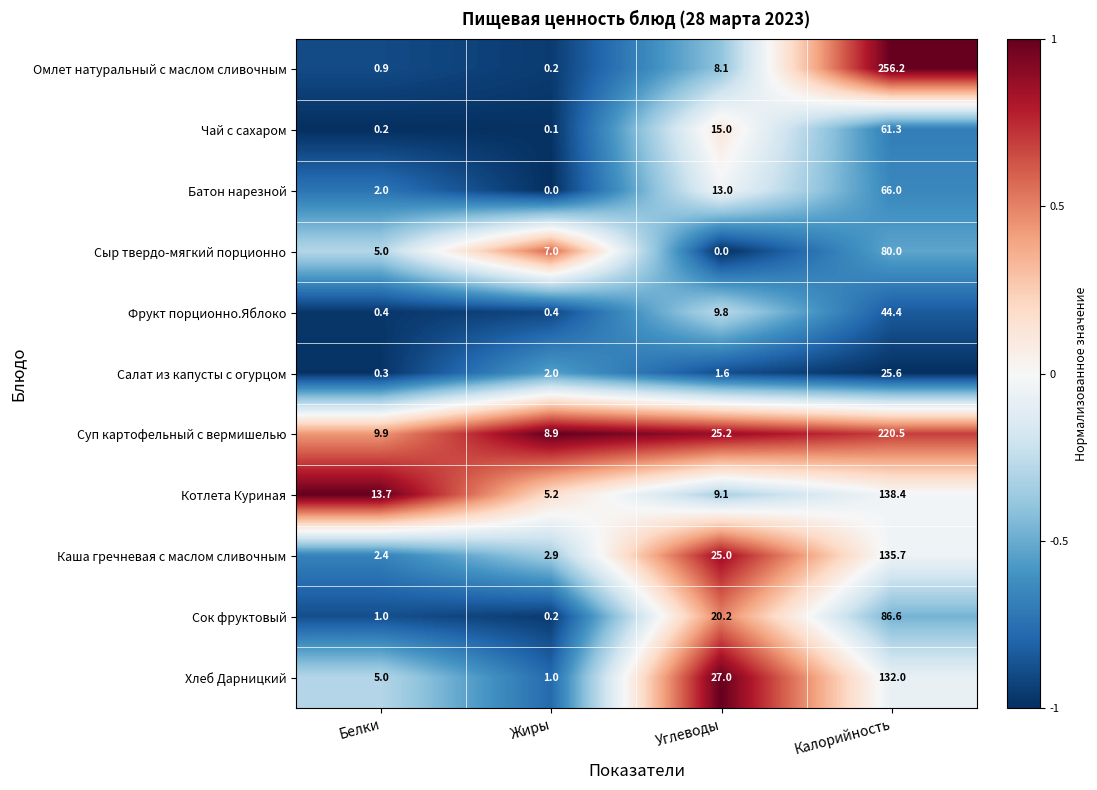

What is the maximum value shown in the chart?

256.2